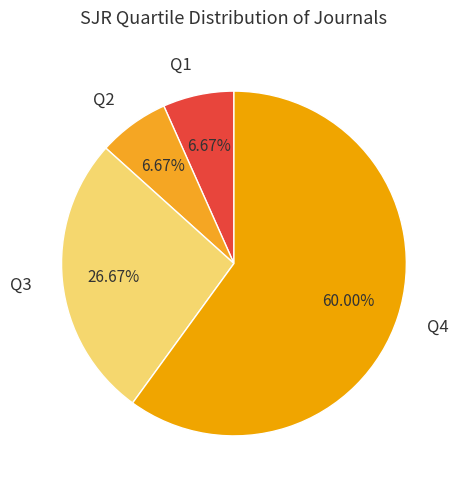

What is the total percentage of Q4 and Q1?

66.7%